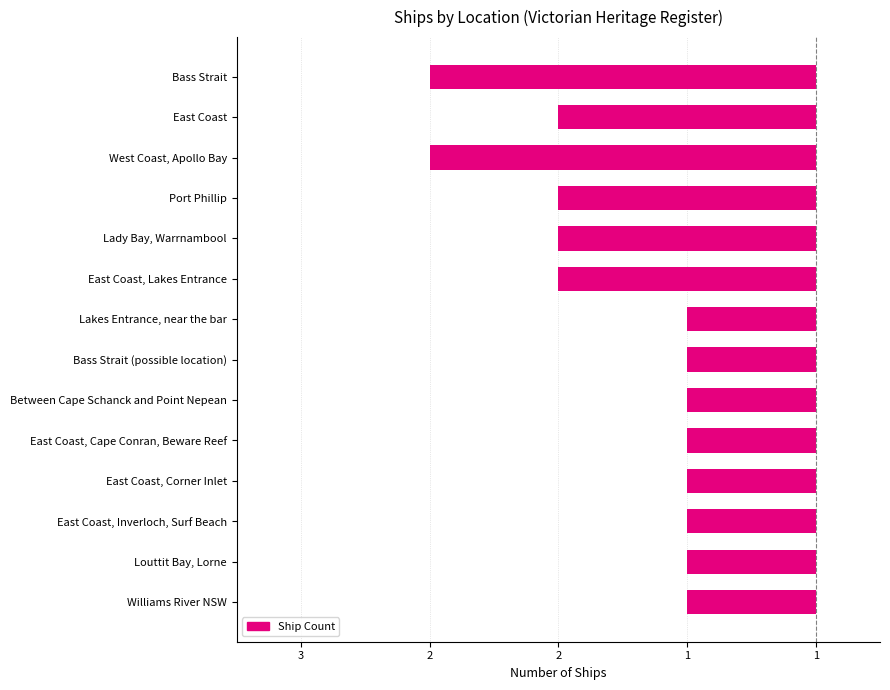

How many categories are shown in the chart?

14